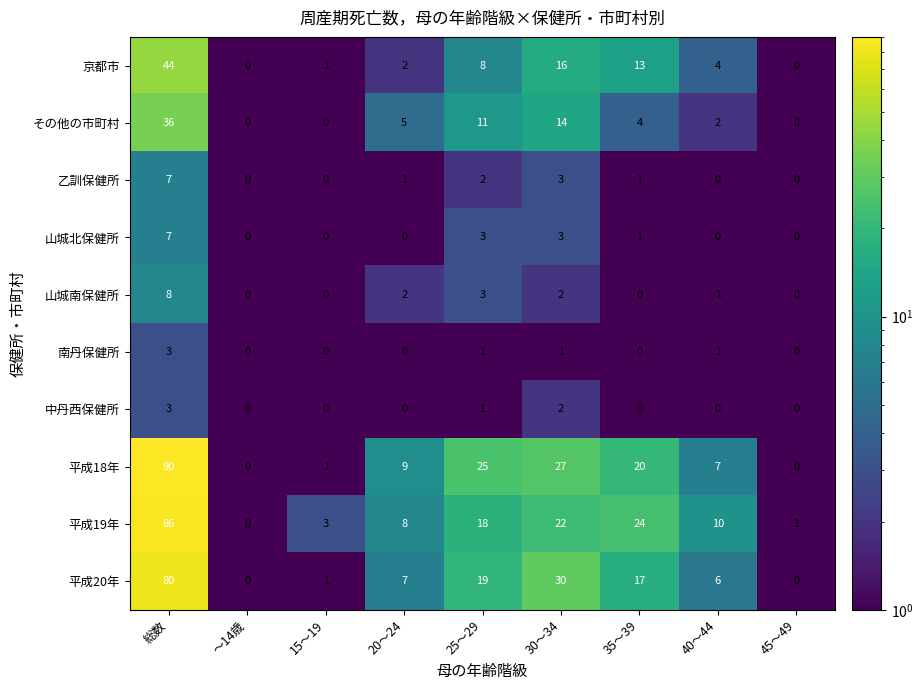

Which series has the largest total across all categories?

平成18年